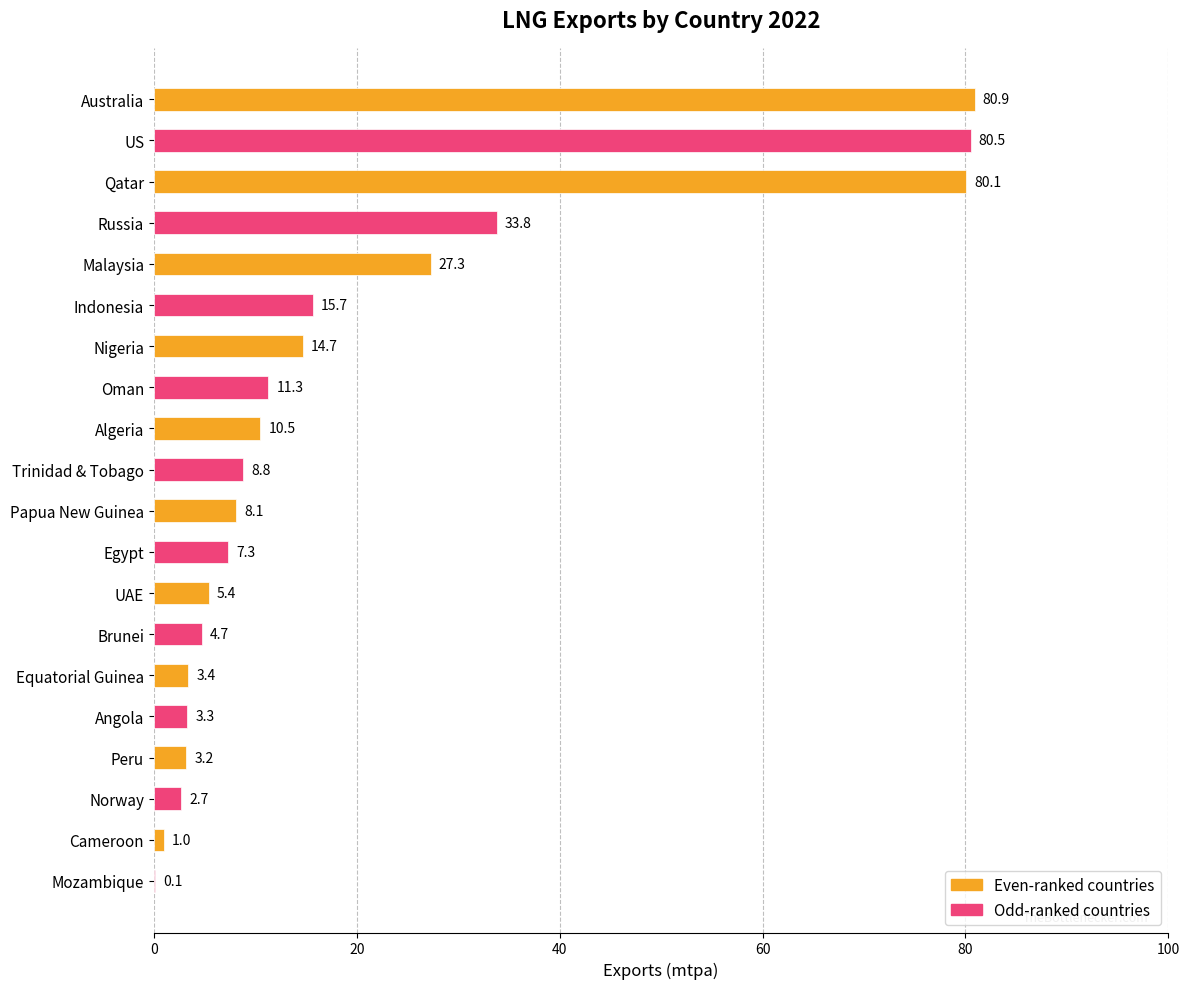

Approximately how many times larger is the value at Trinidad & Tobago compared to Equatorial Guinea?

2.6